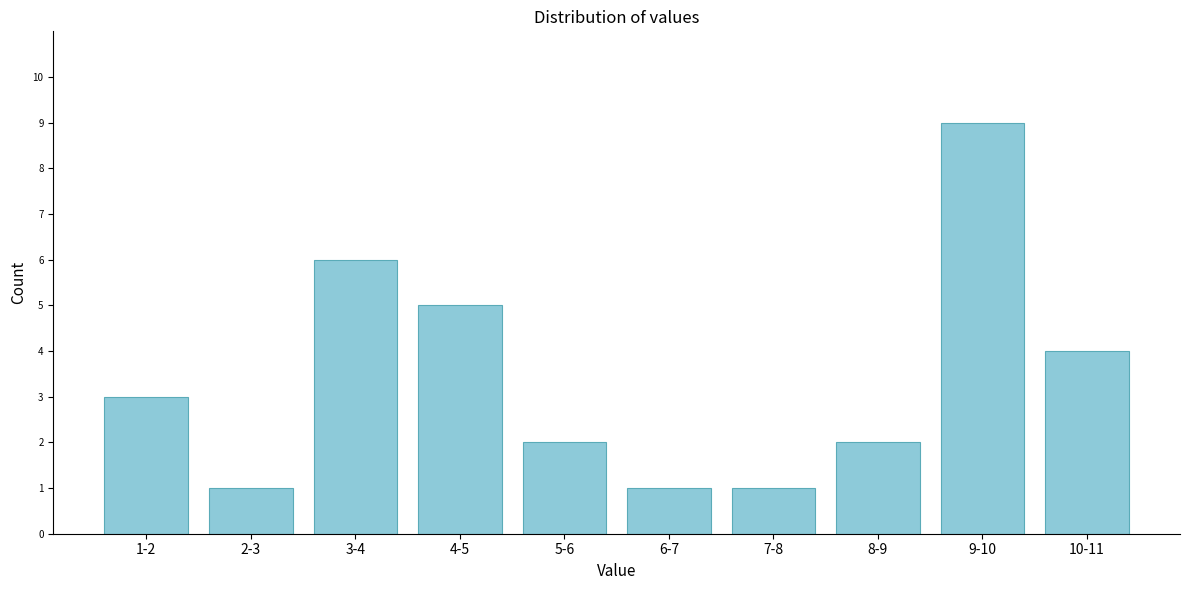

Reading left to right, what are all the values shown in this chart?

3	1	6	5	2	1	1	2	9	4